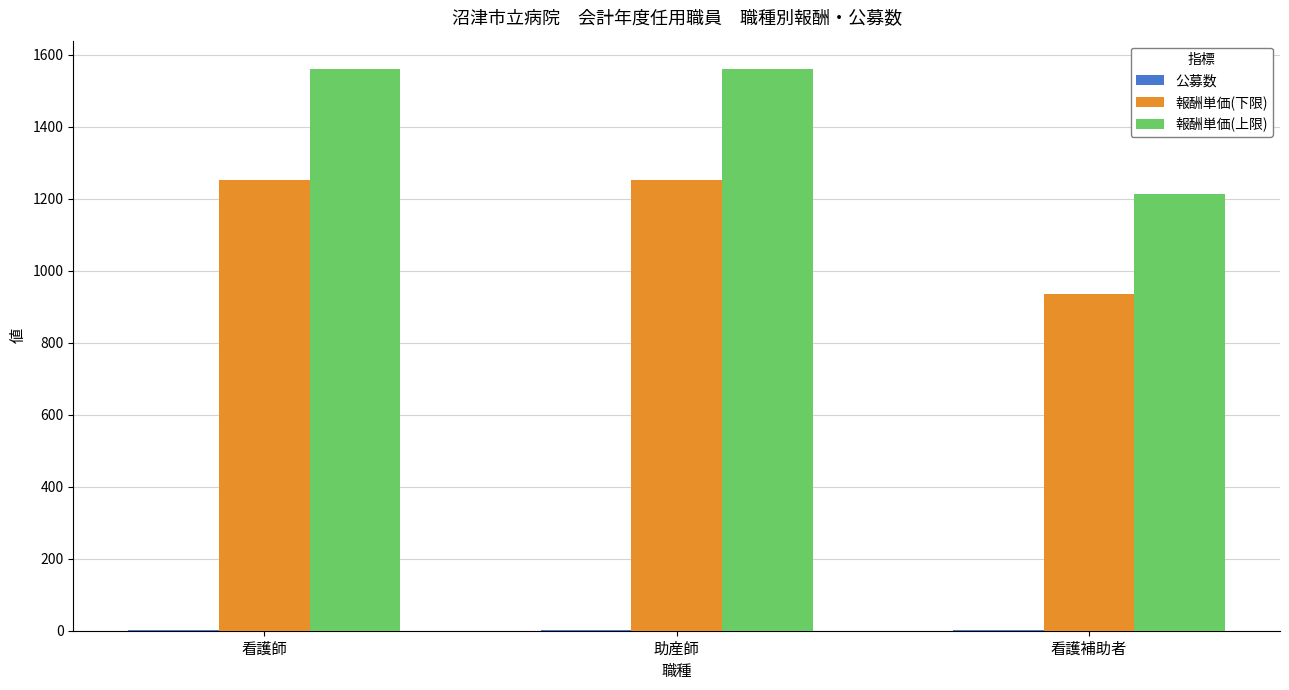

True or false: 報酬単価(下限) has a value of 805 at 助産師.

False